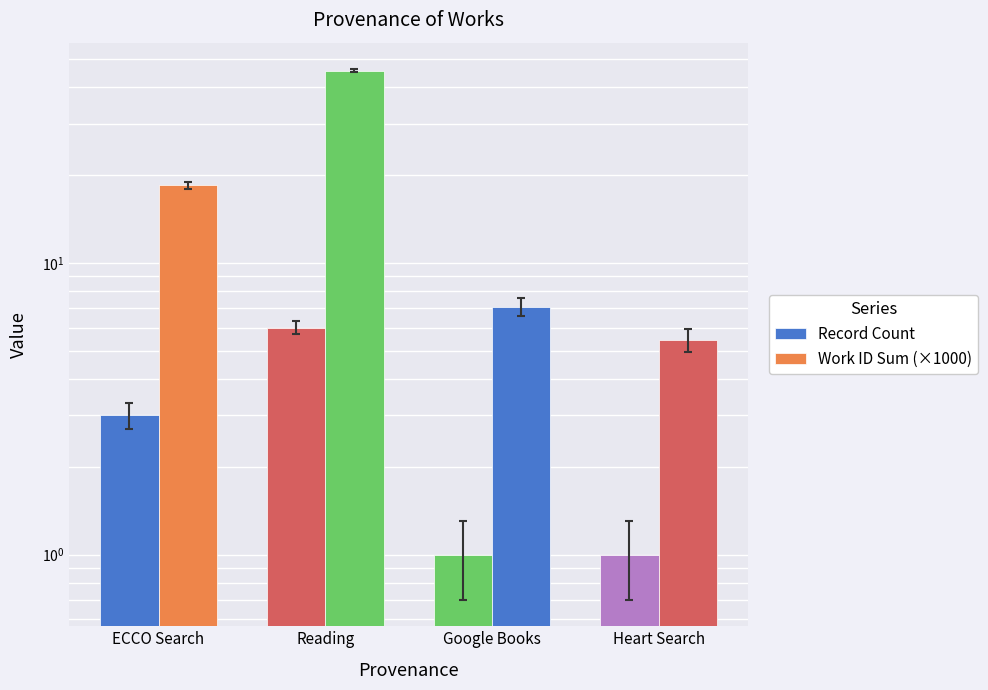

Count the Record Count values in the range 1 to 6.

4